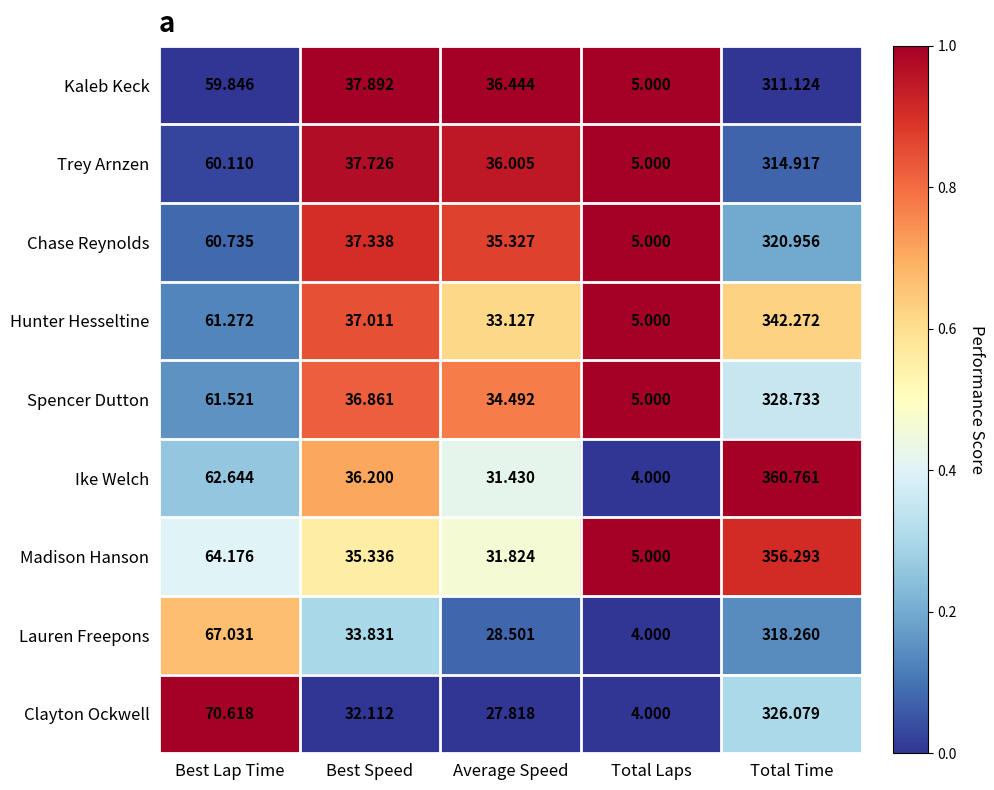

How many distinct data groups are displayed?

9